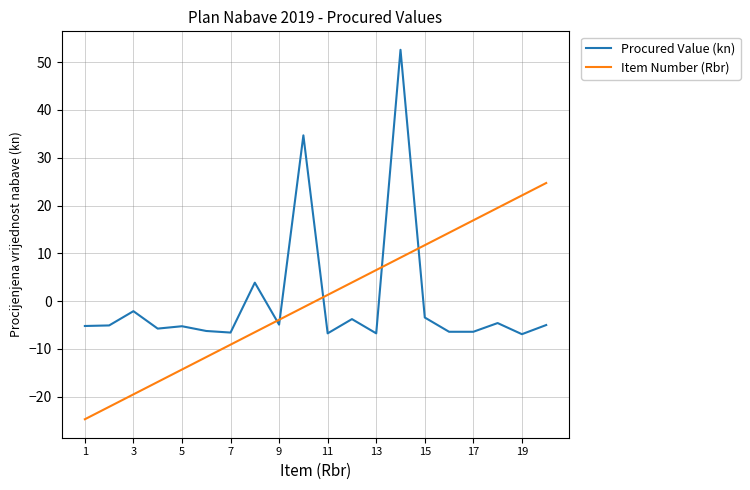

Which series has the widest spread of values?

Procured Value (kn)